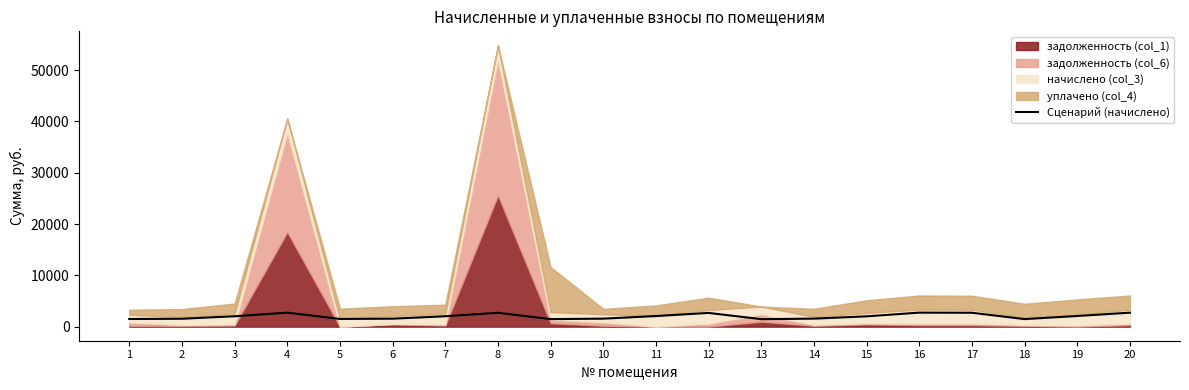

Does the chart display data point markers on the line(s)?

No